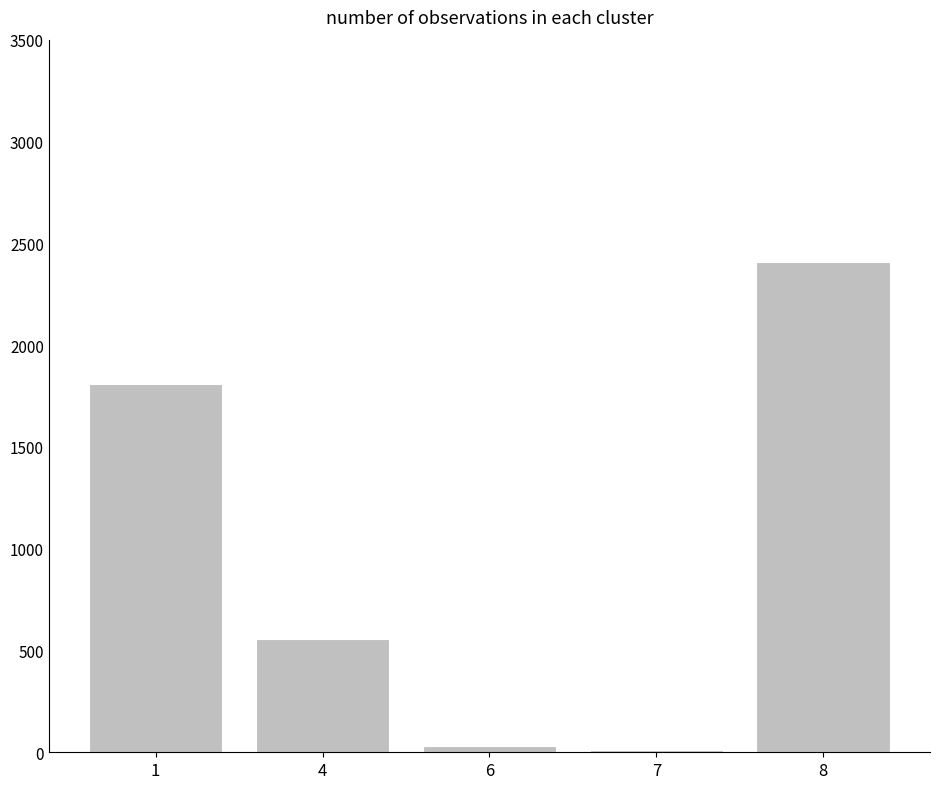

What is the change in value from 1 to 4?

-1254